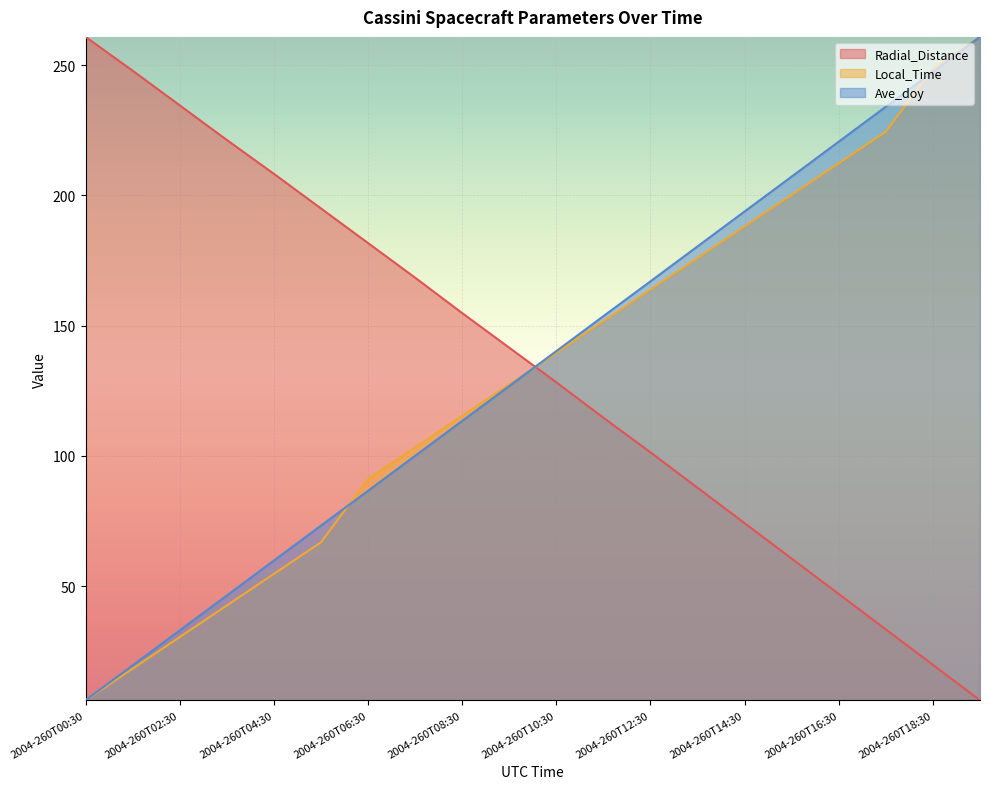

Which series ends up on top after the final intersection of Radial_Distance and Ave_doy?

Ave_doy